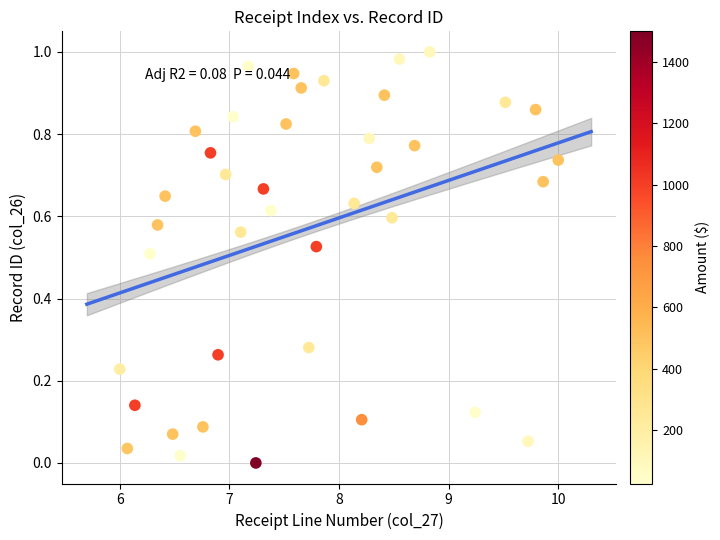

What is the range of X values (max minus min)?

4.0